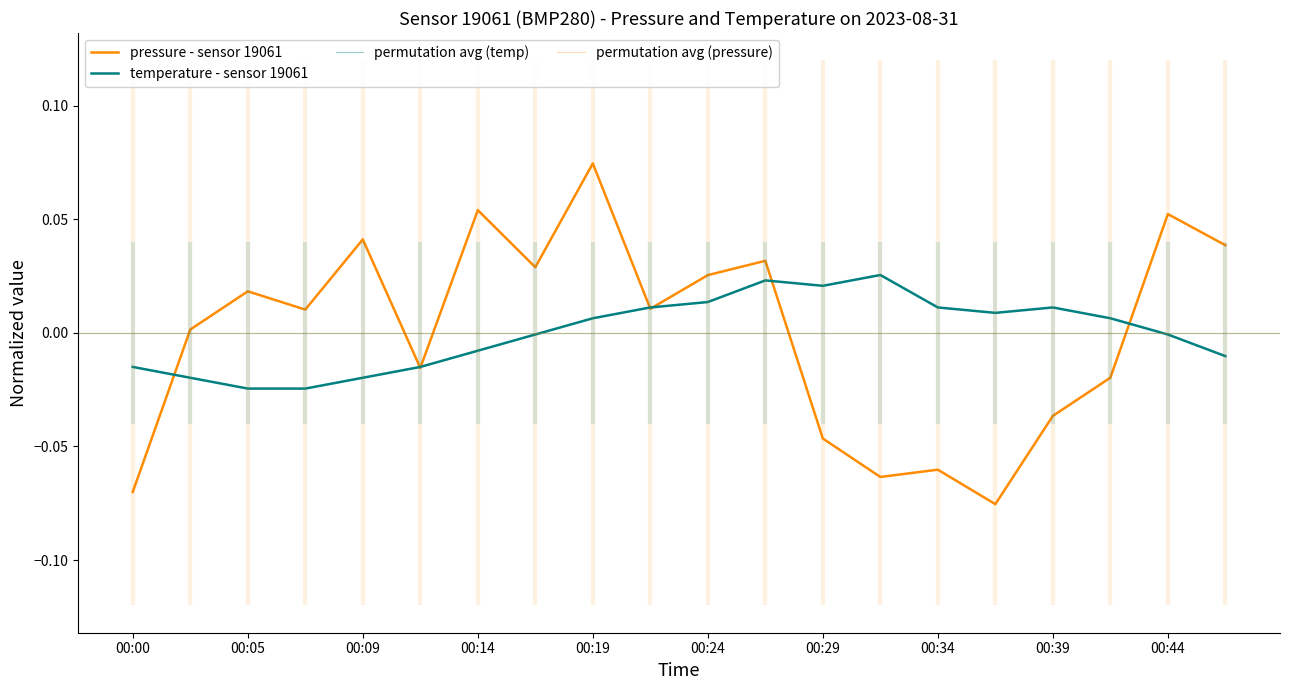

Rank the series by their average value, from lowest to highest.

pressure, temperature